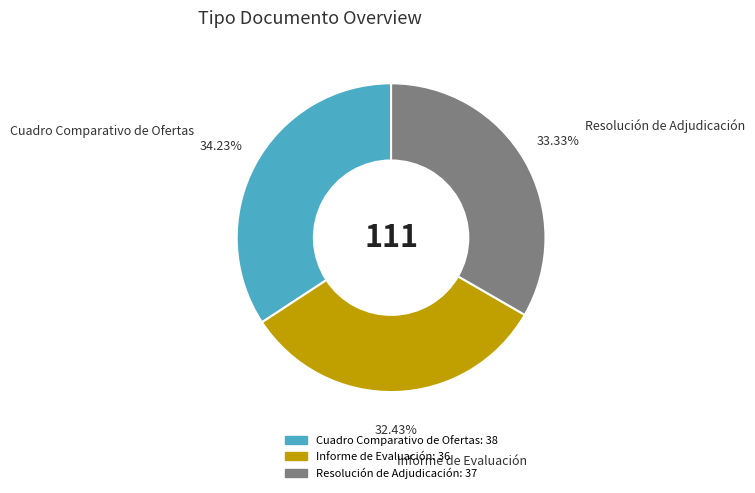

What is the total percentage of Informe de Evaluación and Cuadro Comparativo de Ofertas?

66.7%